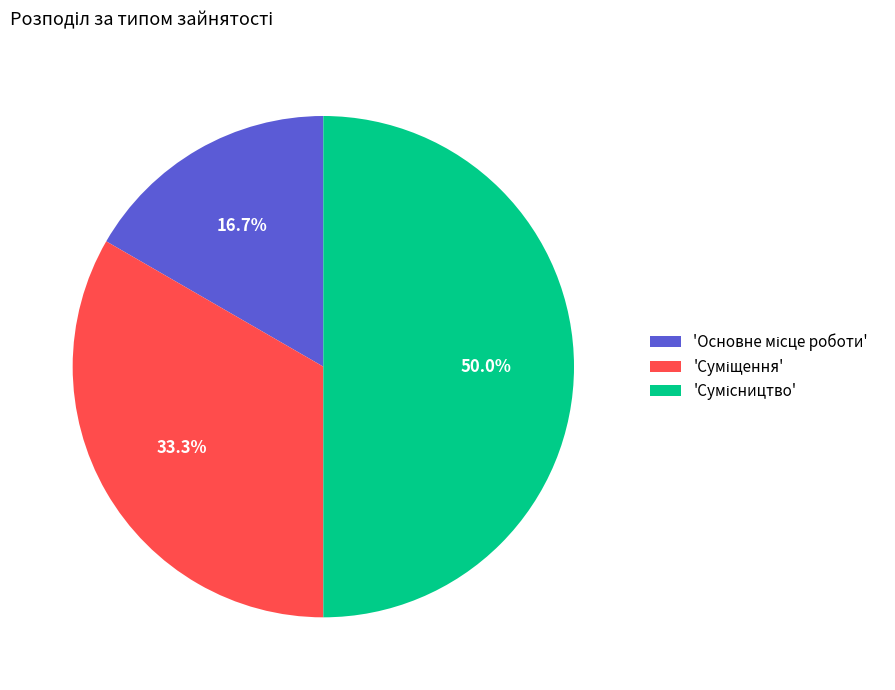

Which slice is the largest?

Сумісництво